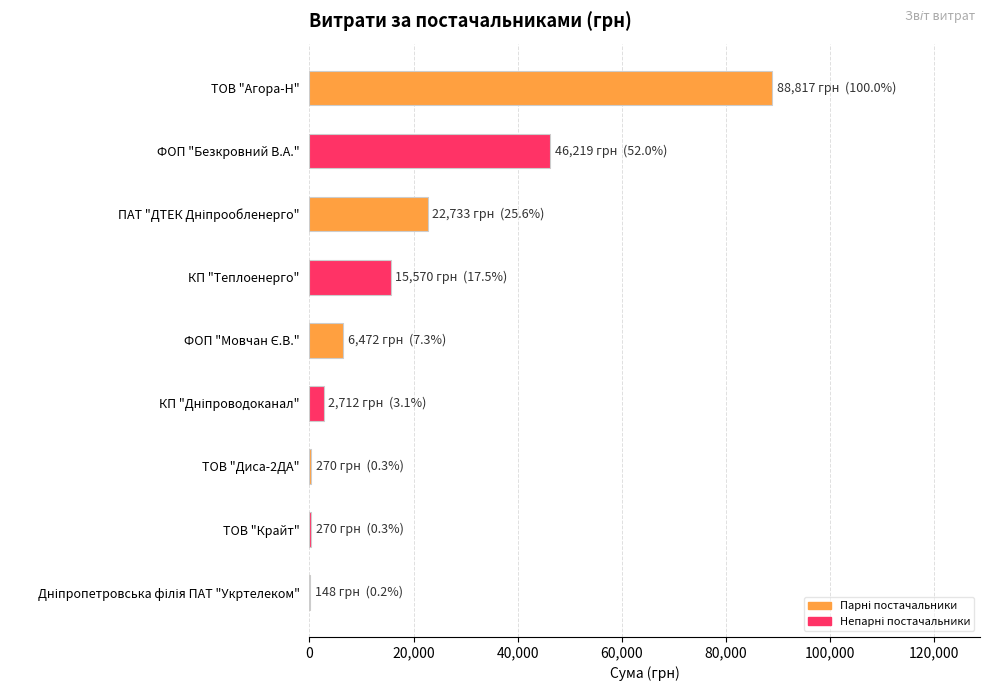

The value at ФОП "Безкровний В.А." is 26631.1. True or false?

False